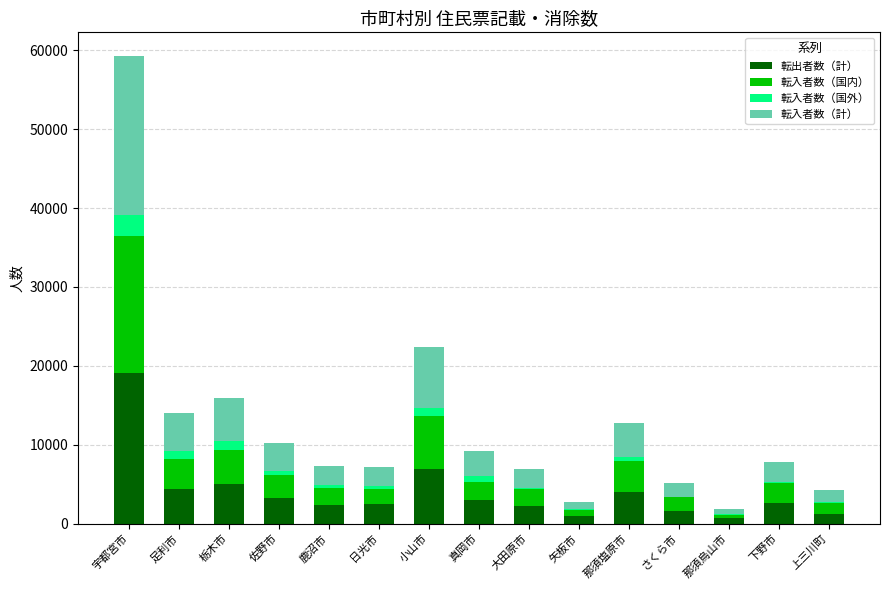

How many series are shown in this chart?

4